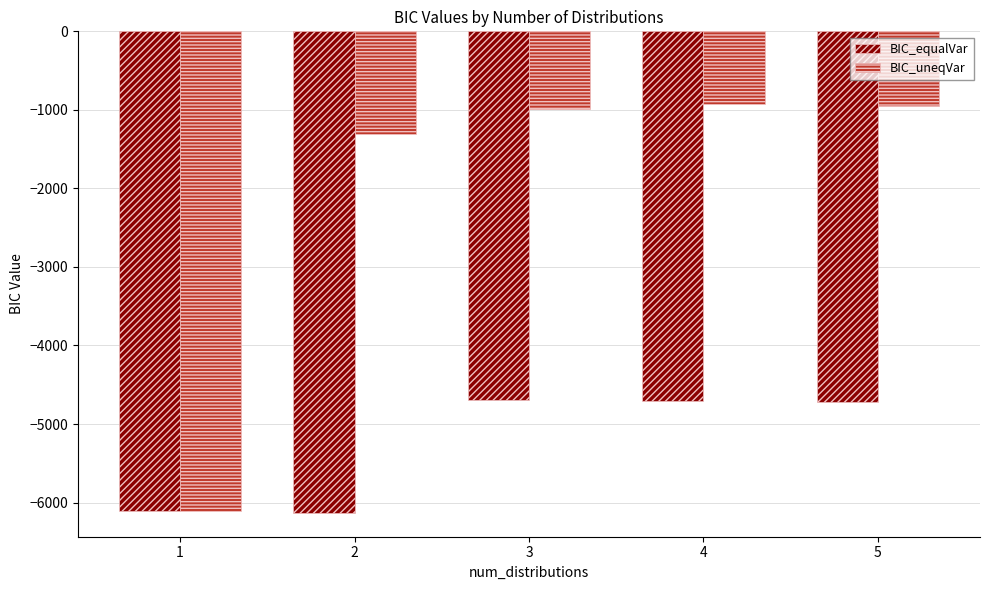

List the series in order of their overall mean, lowest first.

BIC_equalVar, BIC_uneqVar